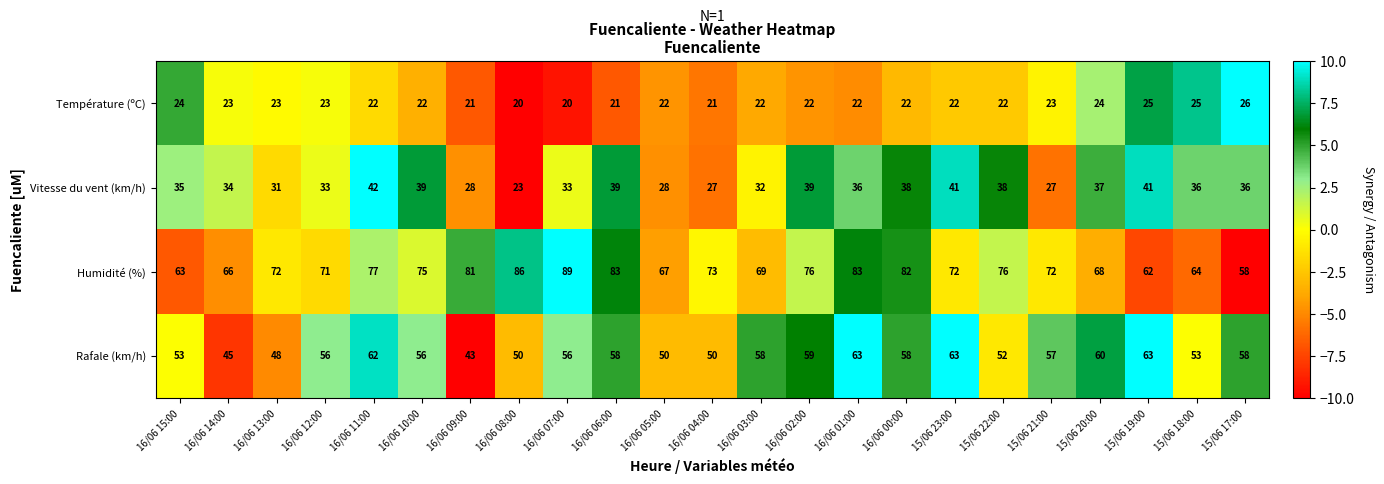

Which series has the largest range (max minus min)?

Humidité (%)